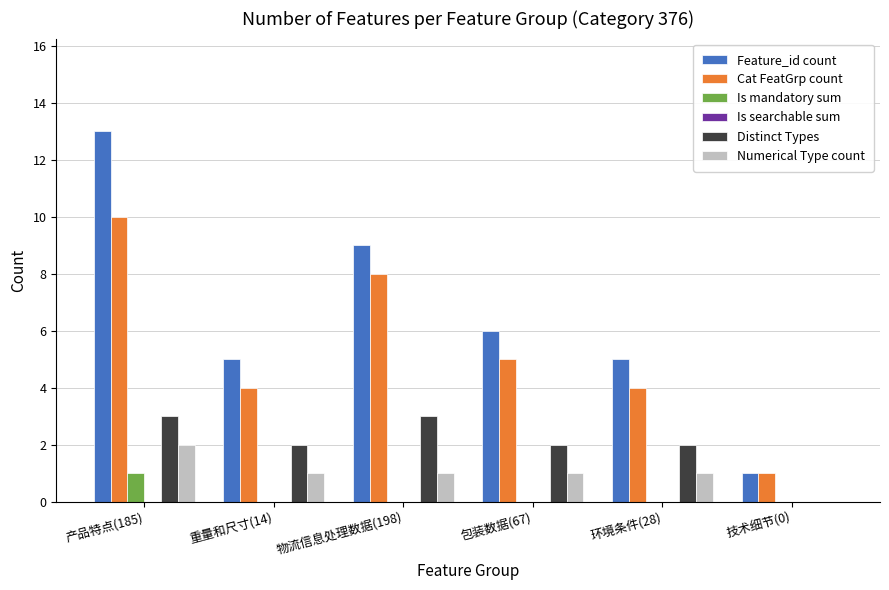

At which category is the sum across all series the highest?

产品特点(185)